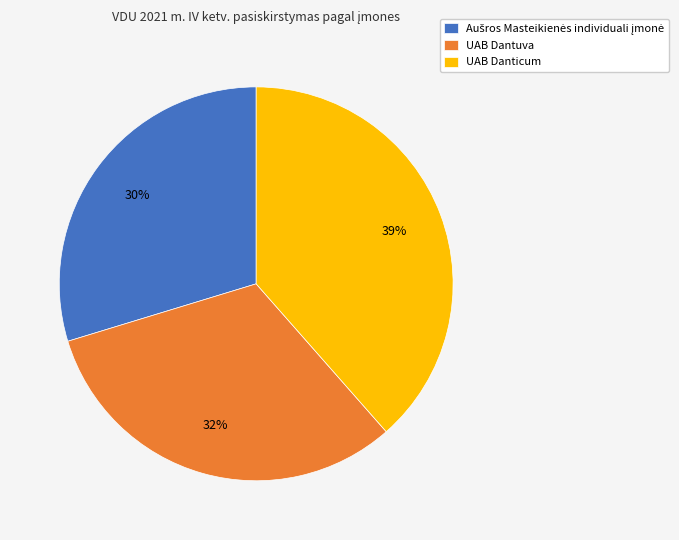

True or false: UAB Dantuva accounts for 45% of the total.

False